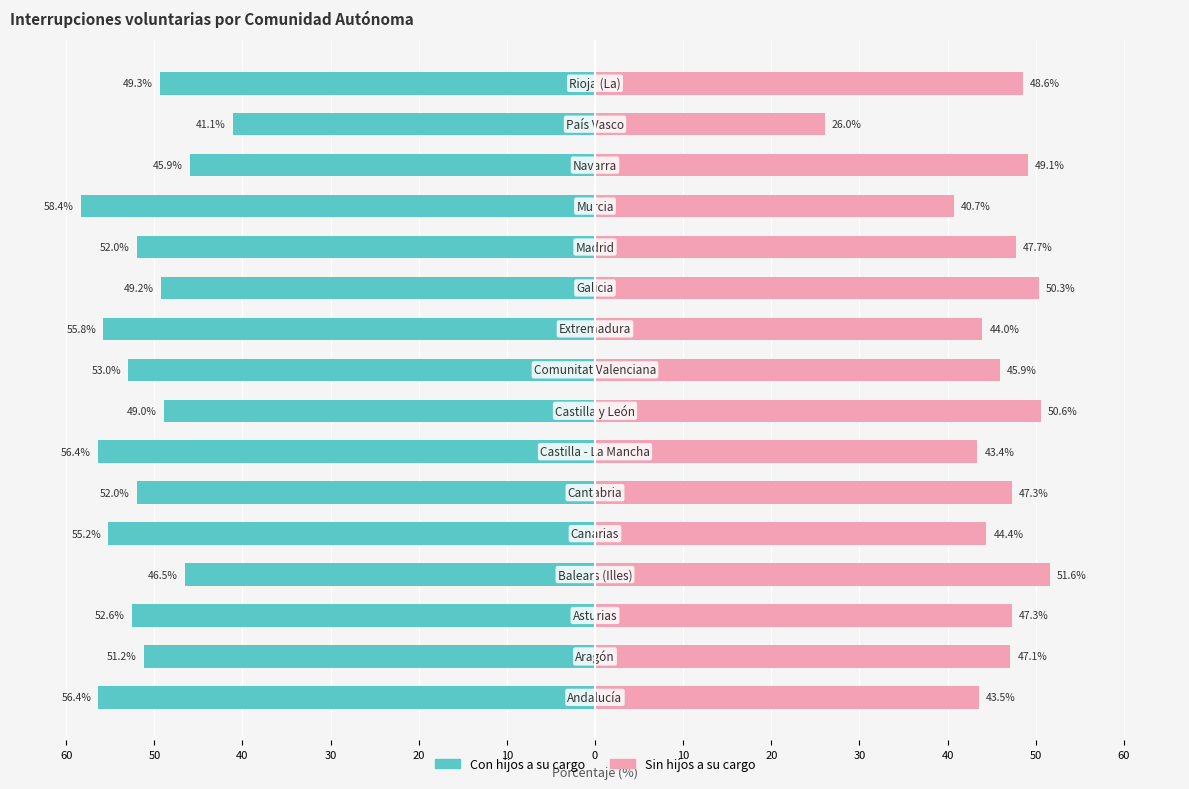

Reading right to left, what are all the values shown in this chart?

Con hijos a su cargo: -49.3	-41.1	-45.9	-58.4	-52.0	-49.2	-55.8	-53.0	-49.0	-56.4	-52.0	-55.2	-46.5	-52.6	-51.2	-56.4
Sin hijos a su cargo: 48.6	26.0	49.1	40.7	47.7	50.3	44.0	45.9	50.6	43.4	47.3	44.4	51.6	47.3	47.1	43.5